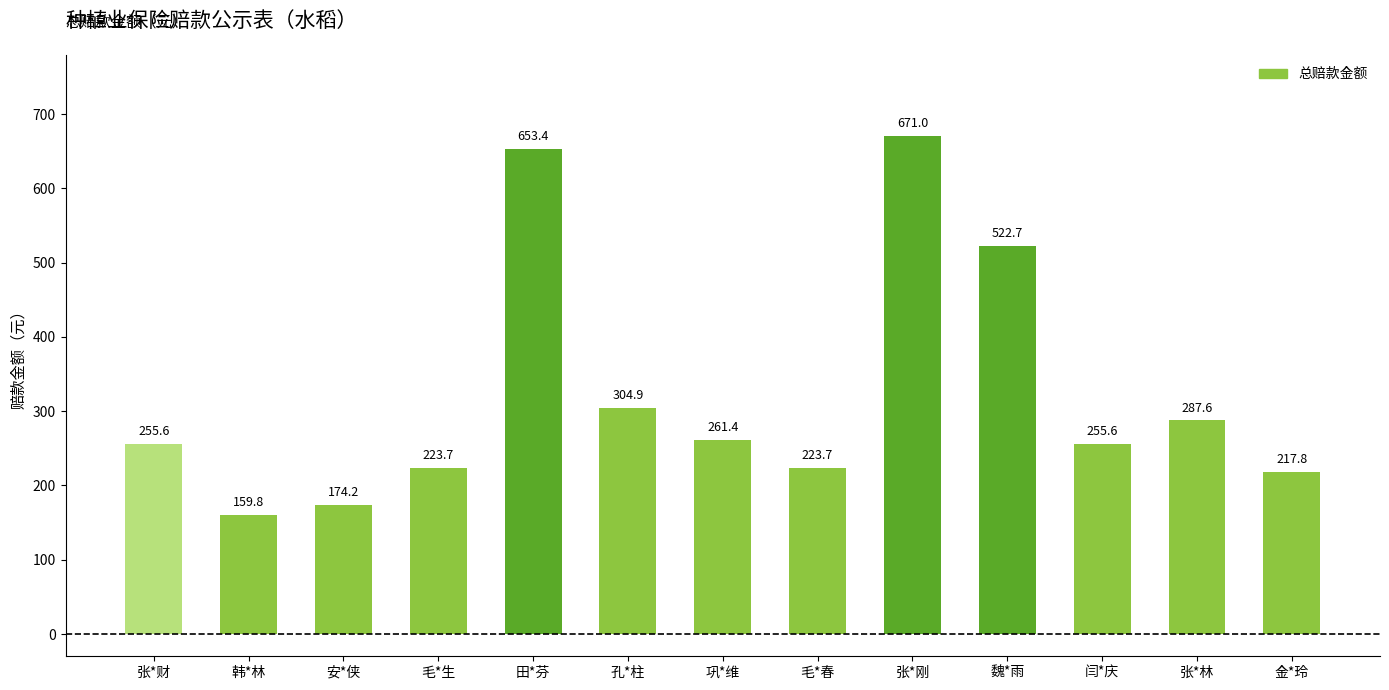

Reading right to left, transcribe all the data shown in this chart.

金*玲=217.8	张*林=287.6	闫*庆=255.6	魏*雨=522.7	张*刚=671.0	毛*春=223.7	巩*维=261.4	孔*柱=304.9	田*芬=653.4	毛*生=223.7	安*侠=174.2	韩*林=159.8	张*财=255.6